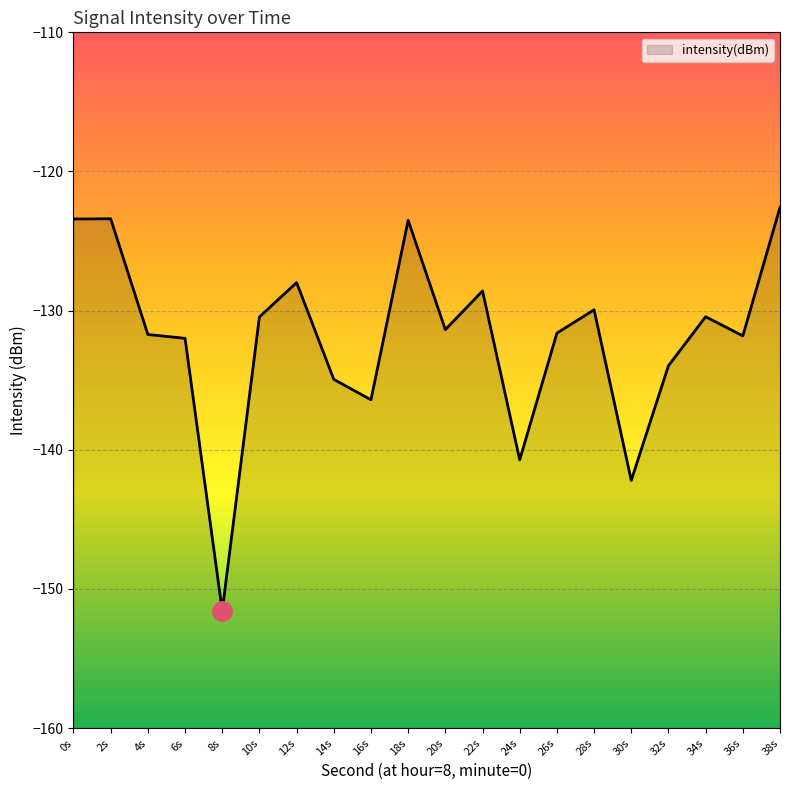

What is the maximum value shown in the chart?

-122.6